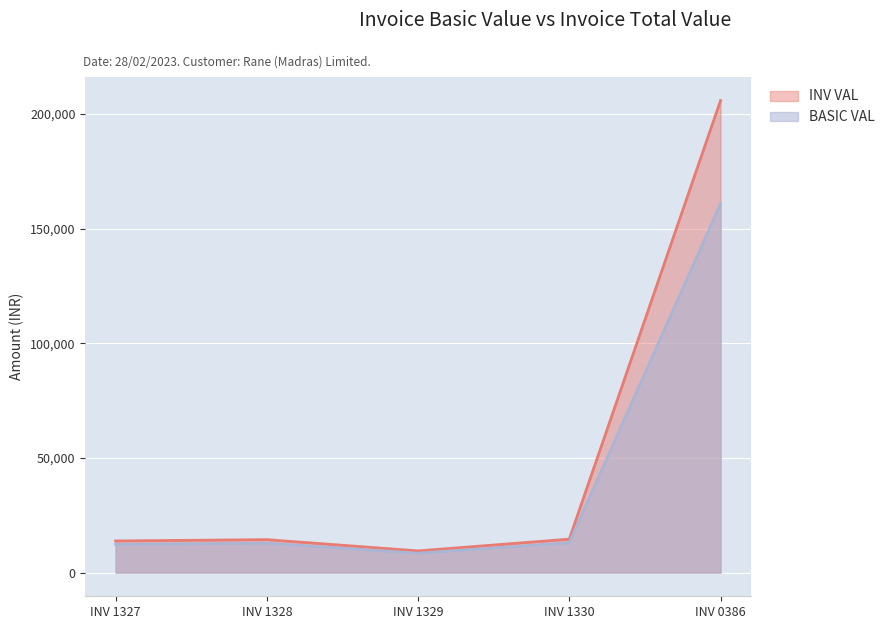

What is the value of the BASIC VAL point at the 3rd from the left?

8475.0